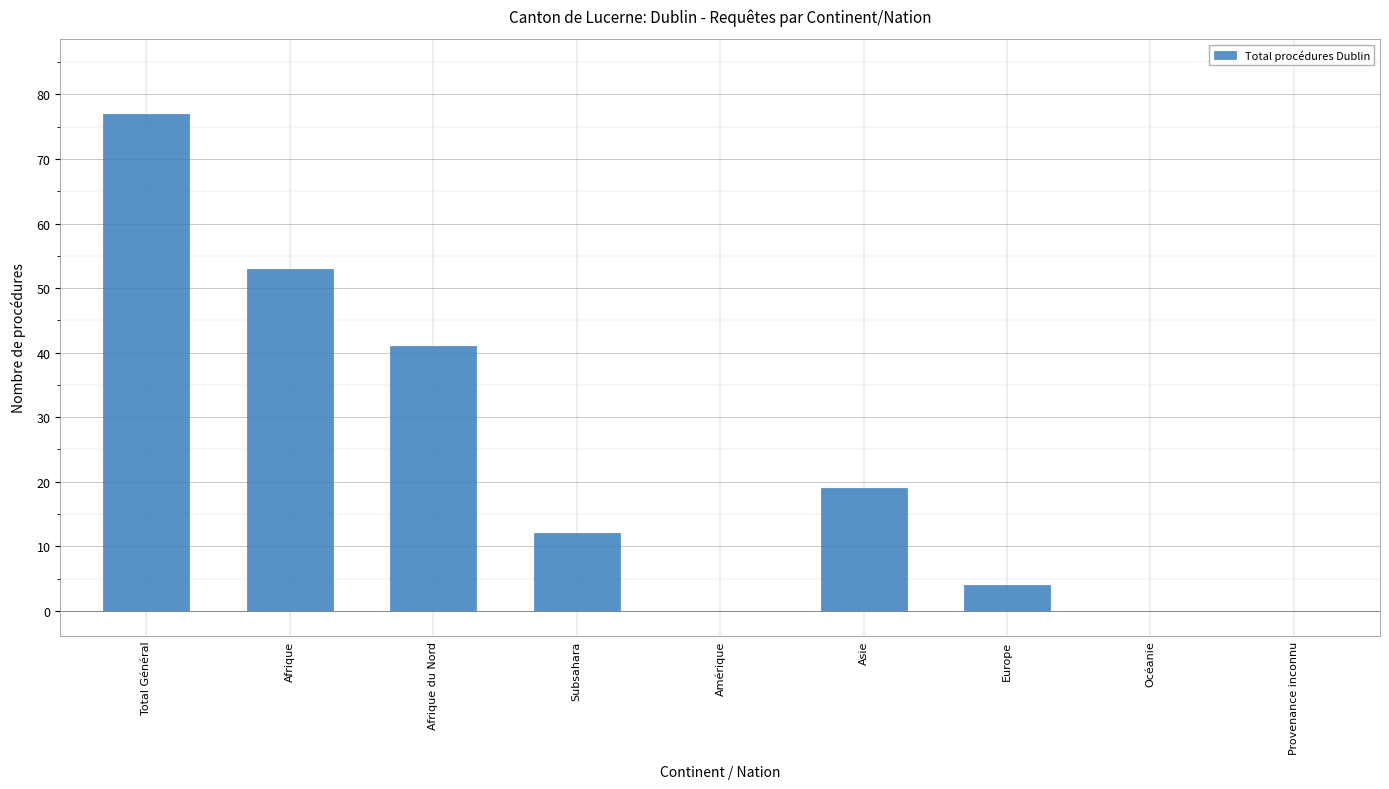

At which label does the data first exceed 12?

Total Général